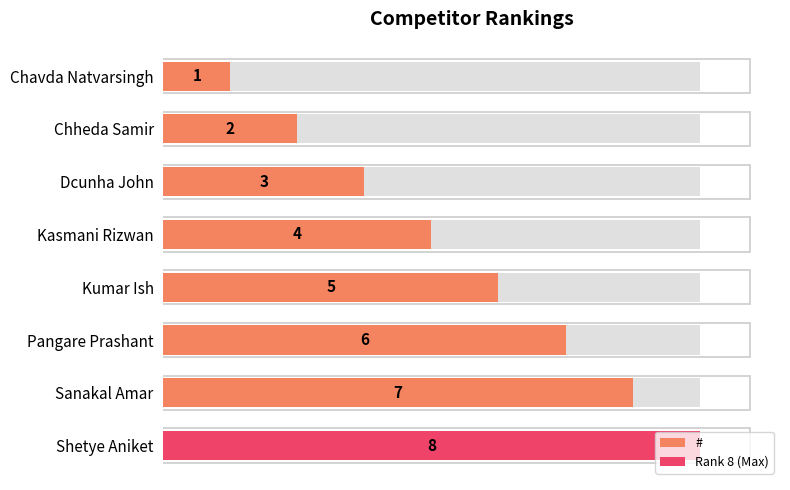

What is the average value?

4